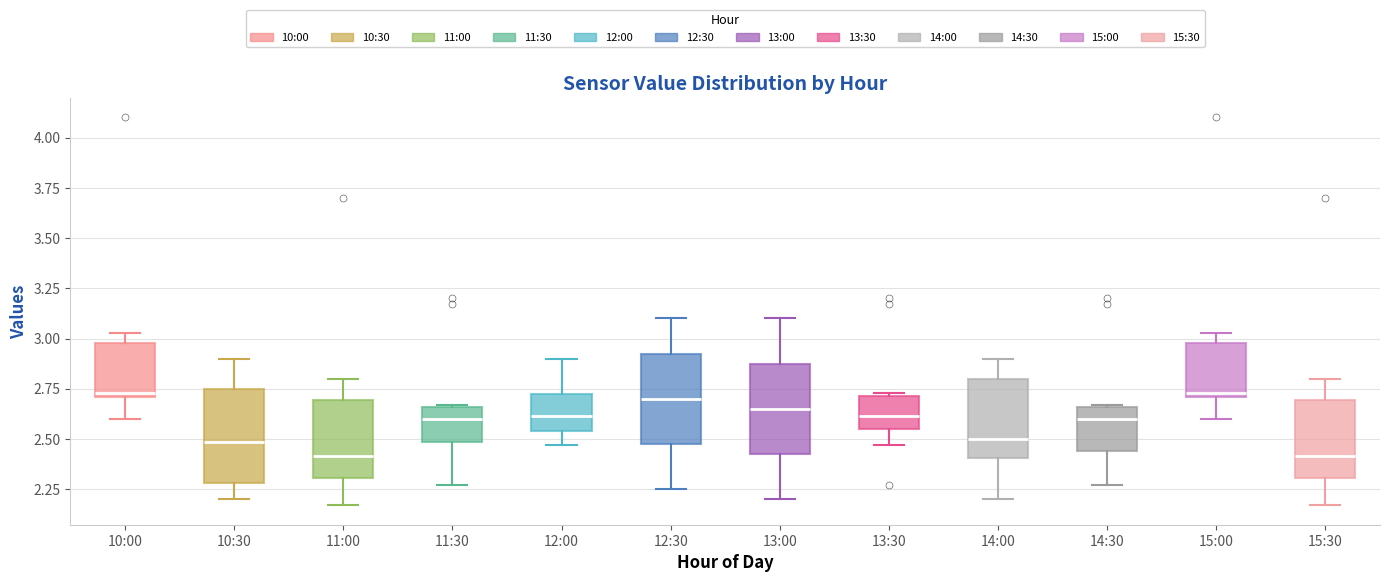

Reading left to right, transcribe this box plot: for each box, give where its median line is, the range the box spans, and where its two whiskers end, as read against the y-axis. The values are not printed on the chart, so give them approximately, as read against the axis.

10:00: median 2.75, box 2.70 to 3.00, whiskers 2.60 to 3.05
10:30: median 2.50, box 2.30 to 2.75, whiskers 2.20 to 2.90
11:00: median 2.40, box 2.30 to 2.70, whiskers 2.15 to 2.80
11:30: median 2.60, box 2.50 to 2.65, whiskers 2.25 to 2.65
12:00: median 2.60, box 2.55 to 2.70, whiskers 2.45 to 2.90
12:30: median 2.70, box 2.50 to 2.95, whiskers 2.25 to 3.10
13:00: median 2.65, box 2.45 to 2.90, whiskers 2.20 to 3.10
13:30: median 2.60, box 2.55 to 2.70, whiskers 2.45 to 2.75
14:00: median 2.50, box 2.40 to 2.80, whiskers 2.20 to 2.90
14:30: median 2.60, box 2.45 to 2.65, whiskers 2.25 to 2.65
15:00: median 2.75, box 2.70 to 3.00, whiskers 2.60 to 3.05
15:30: median 2.40, box 2.30 to 2.70, whiskers 2.15 to 2.80